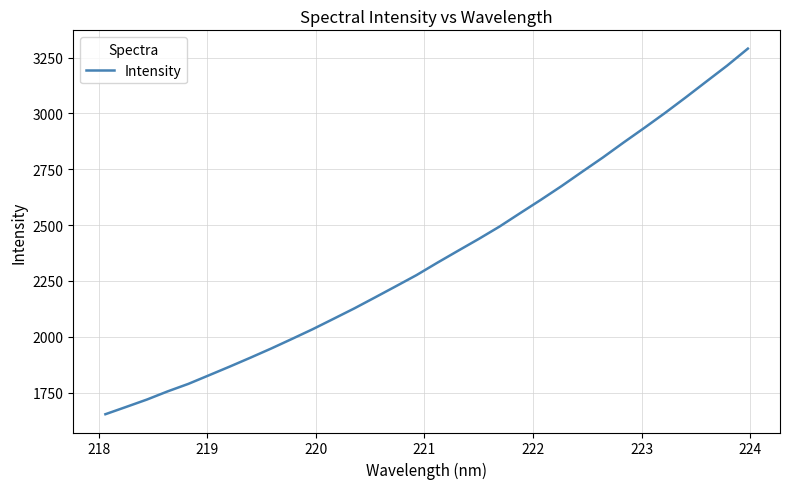

What is the difference between the maximum and minimum values?

1637.3